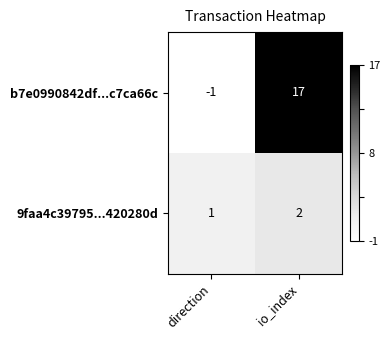

Which series has the largest total across all categories?

b7e0990842df...c7ca66c